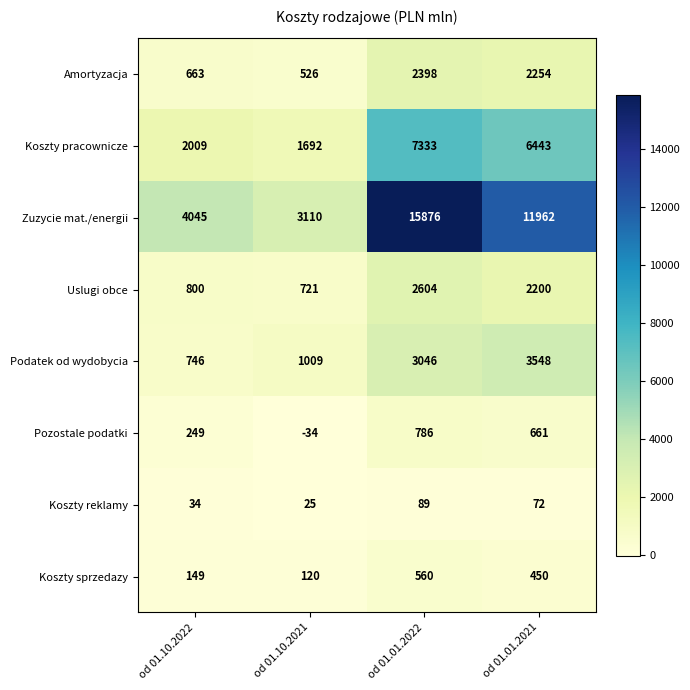

Count the number of categories in the chart.

4